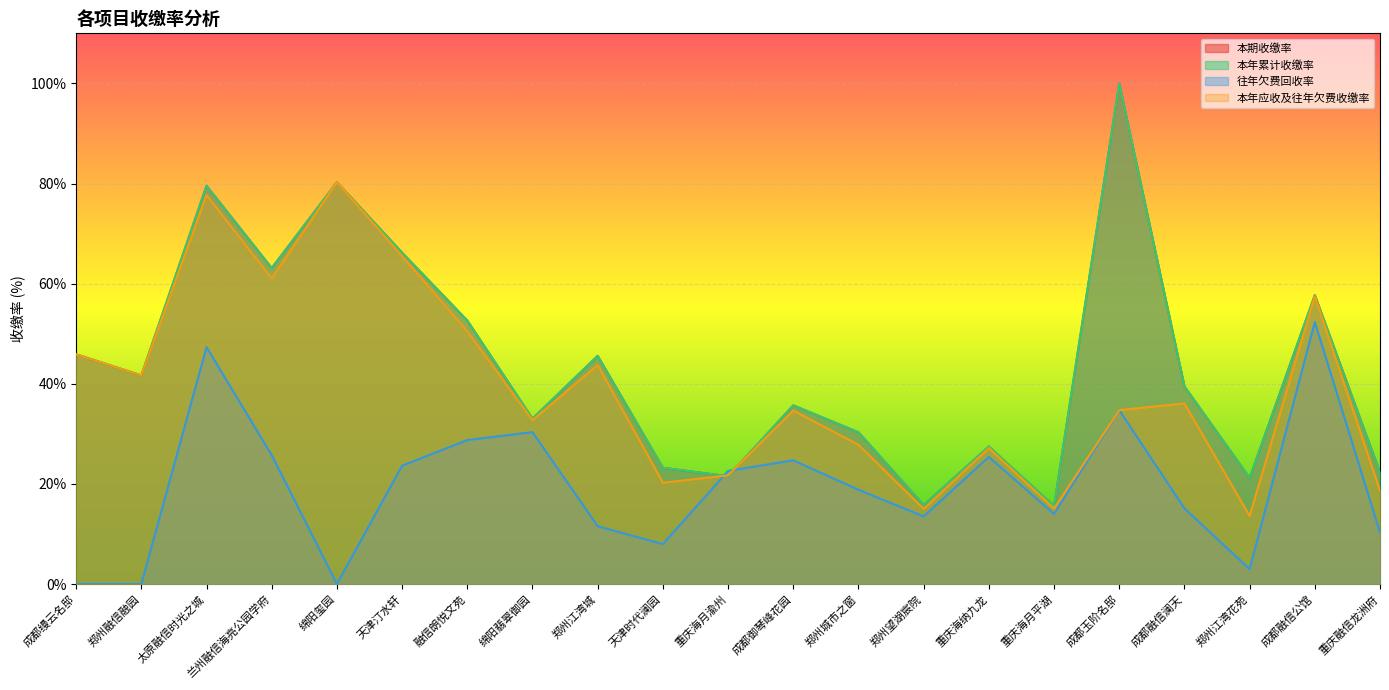

Which series ends up on top after the final intersection of 本年应收及往年欠费收缴率 and 本期收缴率?

本期收缴率